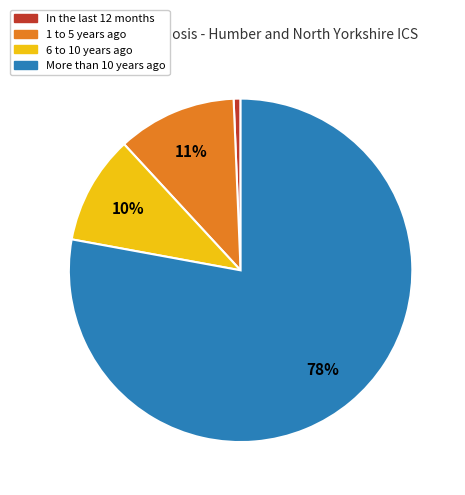

To the nearest percent, what is the difference between the largest and smallest slice percentages?

77%